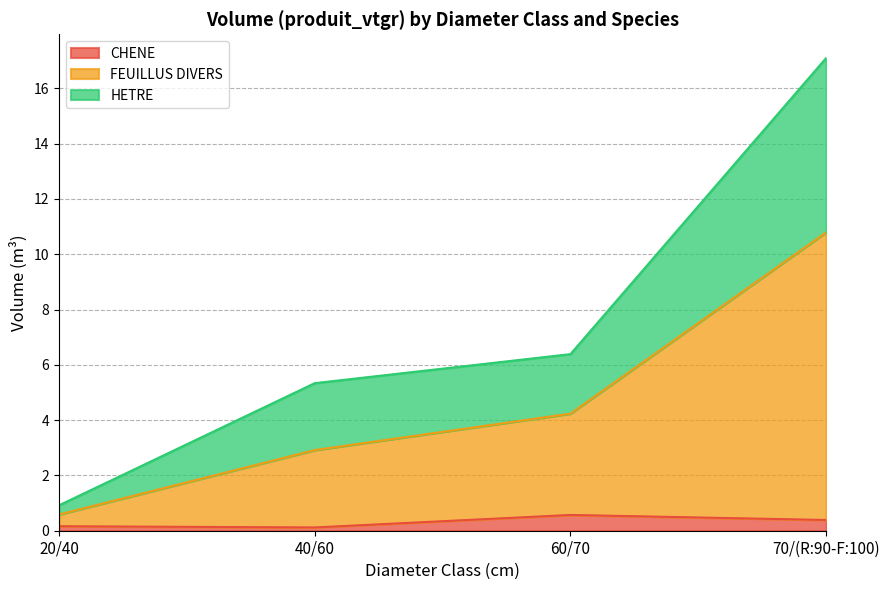

What is the difference between the CHENE values at 70/(R:90-F:100) and 40/60?

0.3